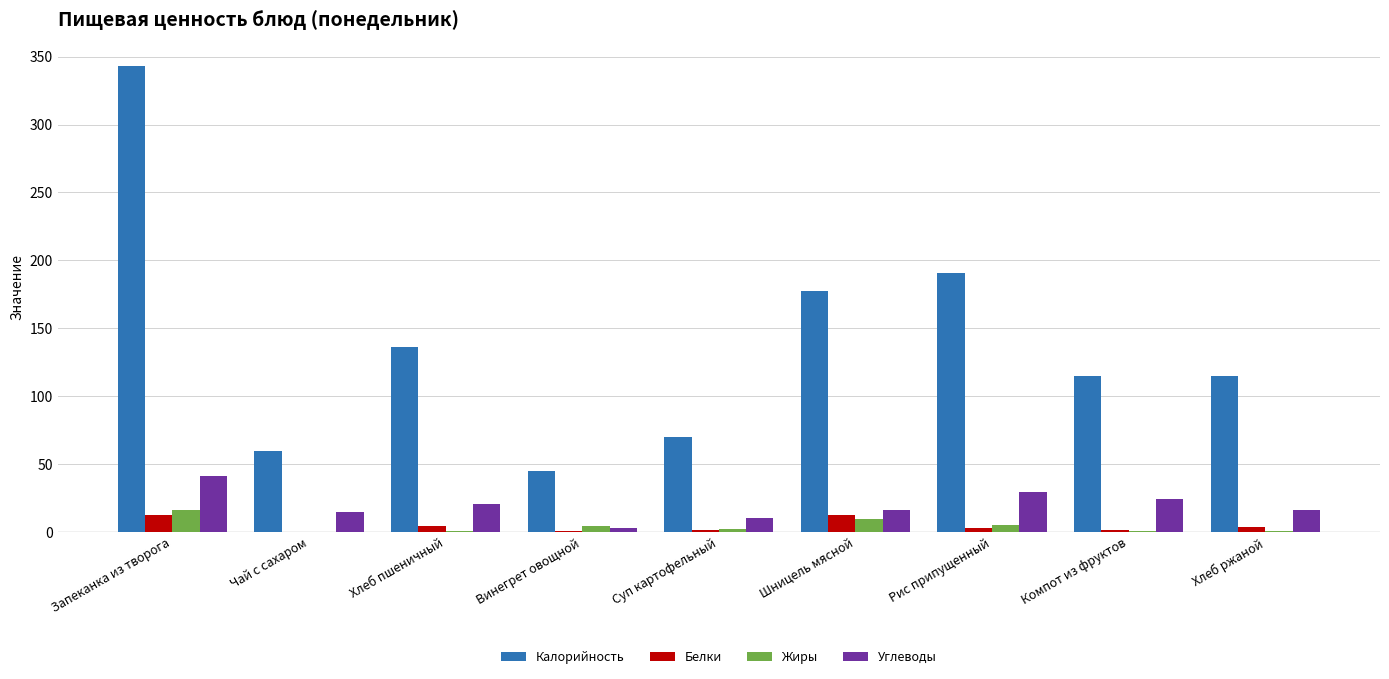

What is the maximum value for Жиры?

16.5